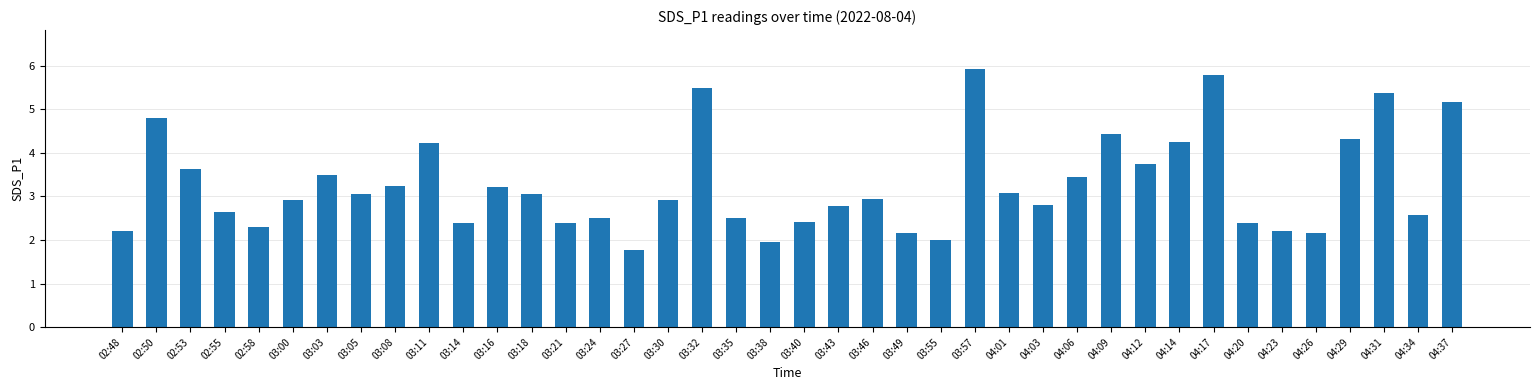

What position from the right is 03:30?

24